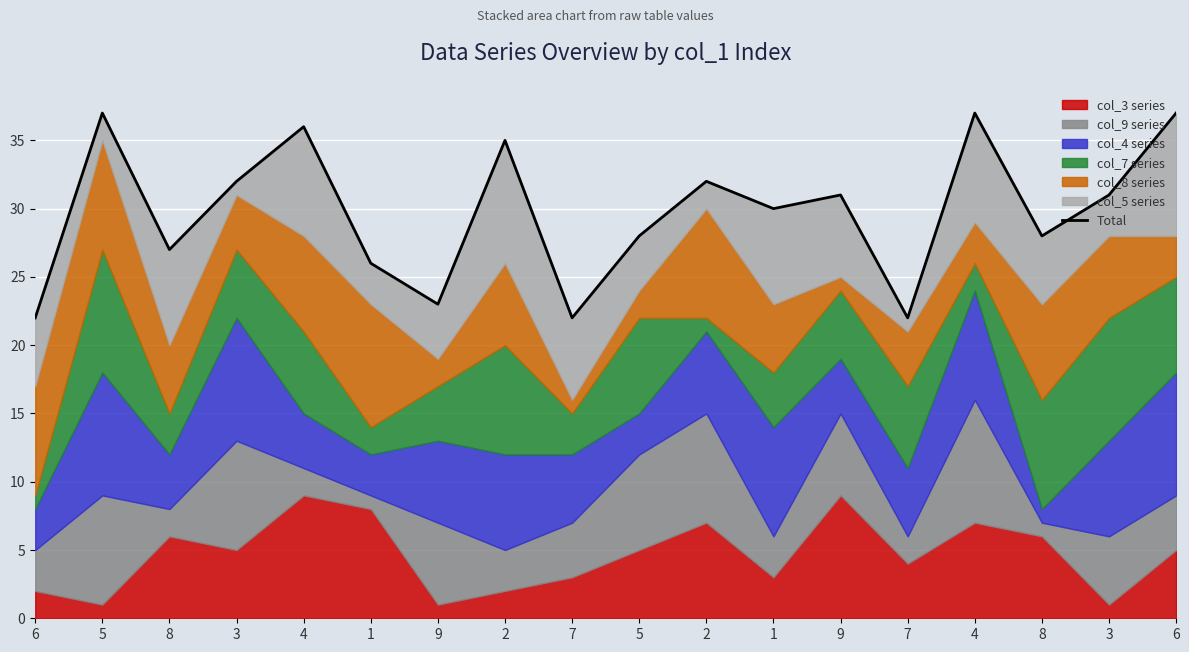

Where is the first local maximum?

5